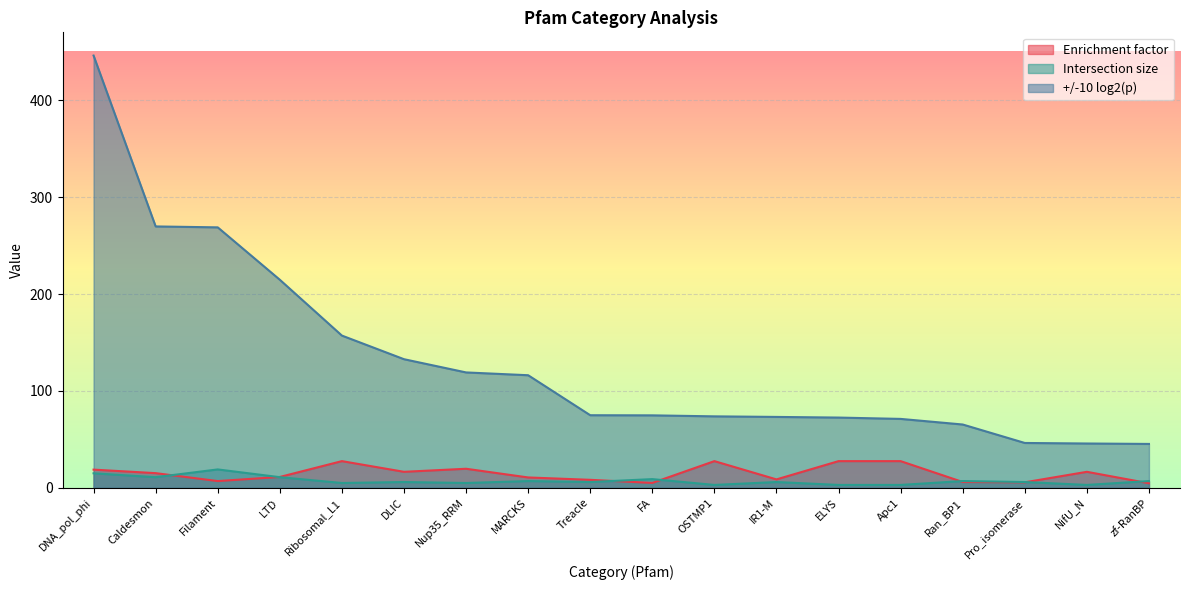

At which category does Intersection size reach its first local valley?

Caldesmon